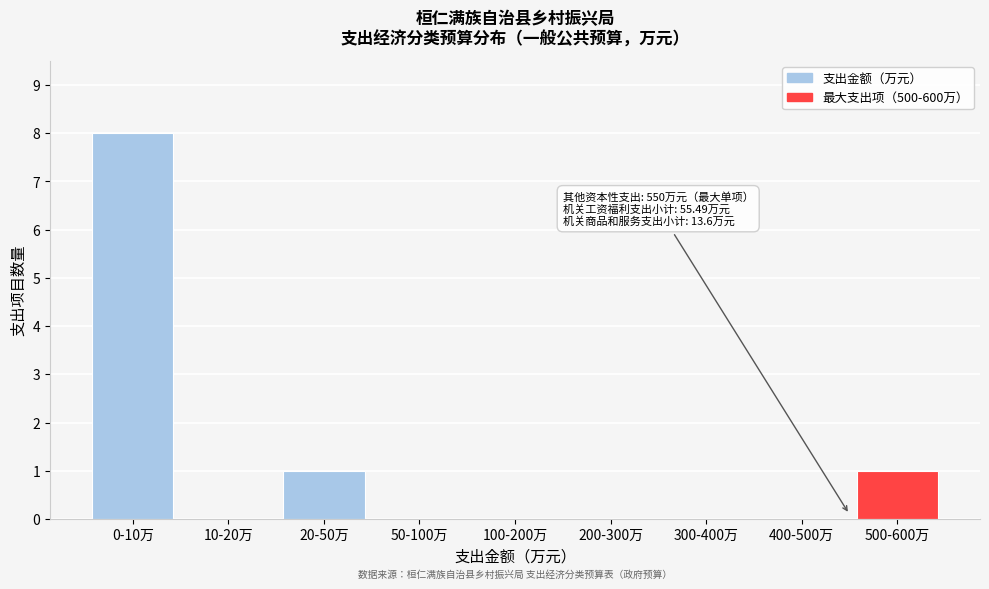

Reading right to left, extract all data points from this chart.

500-600万=1	400-500万=0	300-400万=0	200-300万=0	100-200万=0	50-100万=0	20-50万=1	10-20万=0	0-10万=8